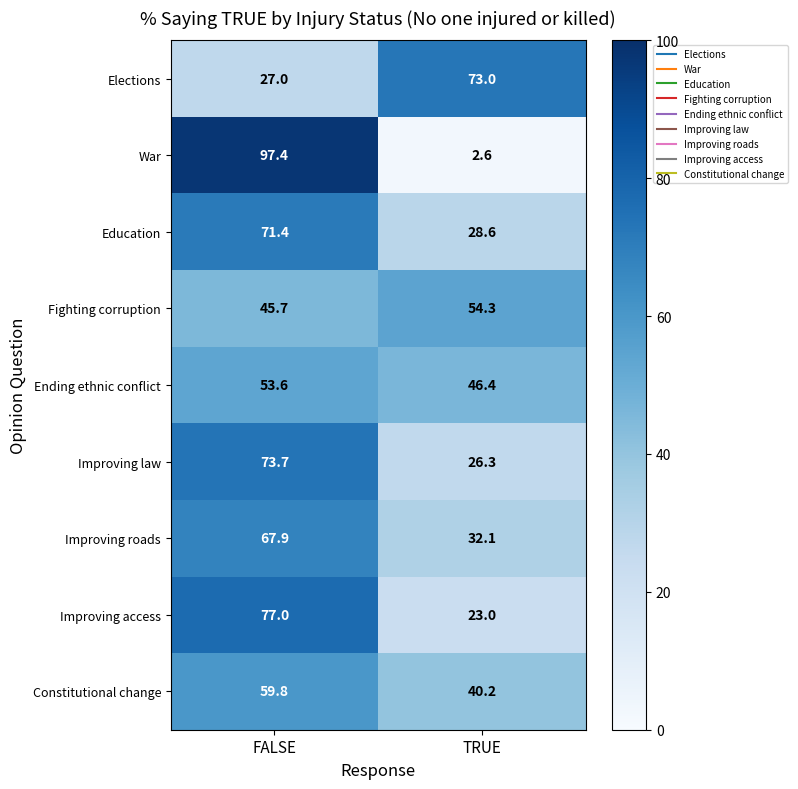

Between FALSE and TRUE, which series saw the biggest shift?

War